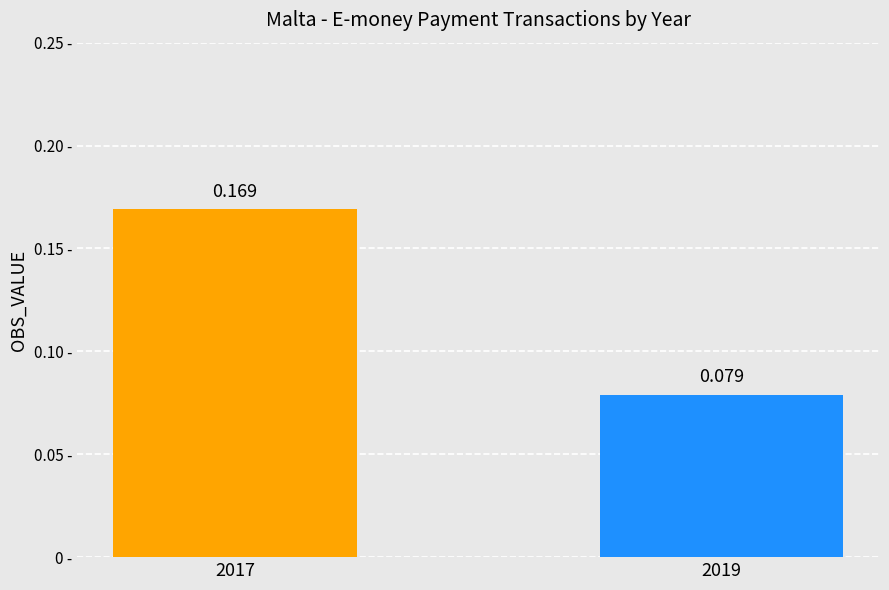

What is the sum of the values at 2017 and 2019?

0.2